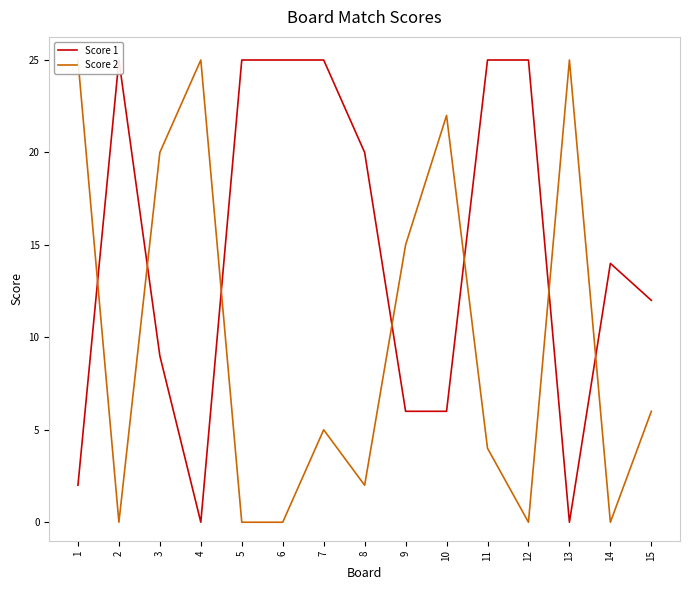

Between 2 and 11, which series saw the biggest shift?

Score 2